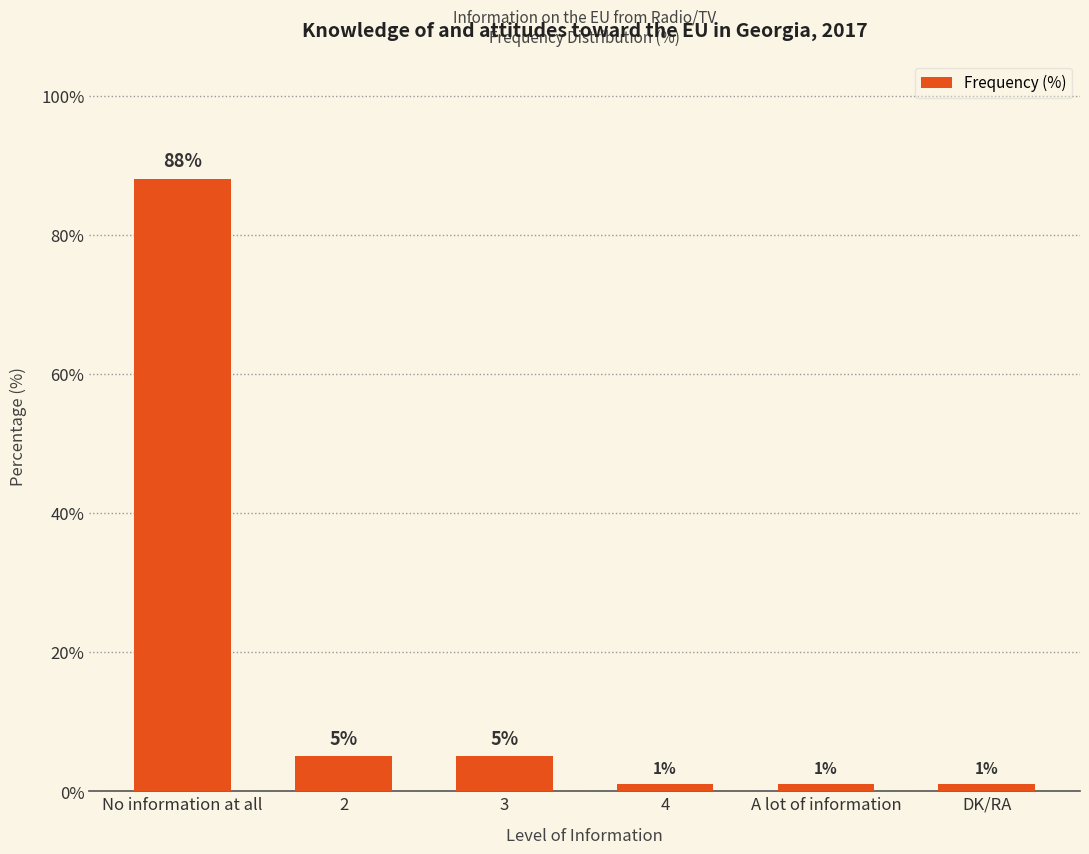

True or false: the data shows 1 at A lot of information.

True